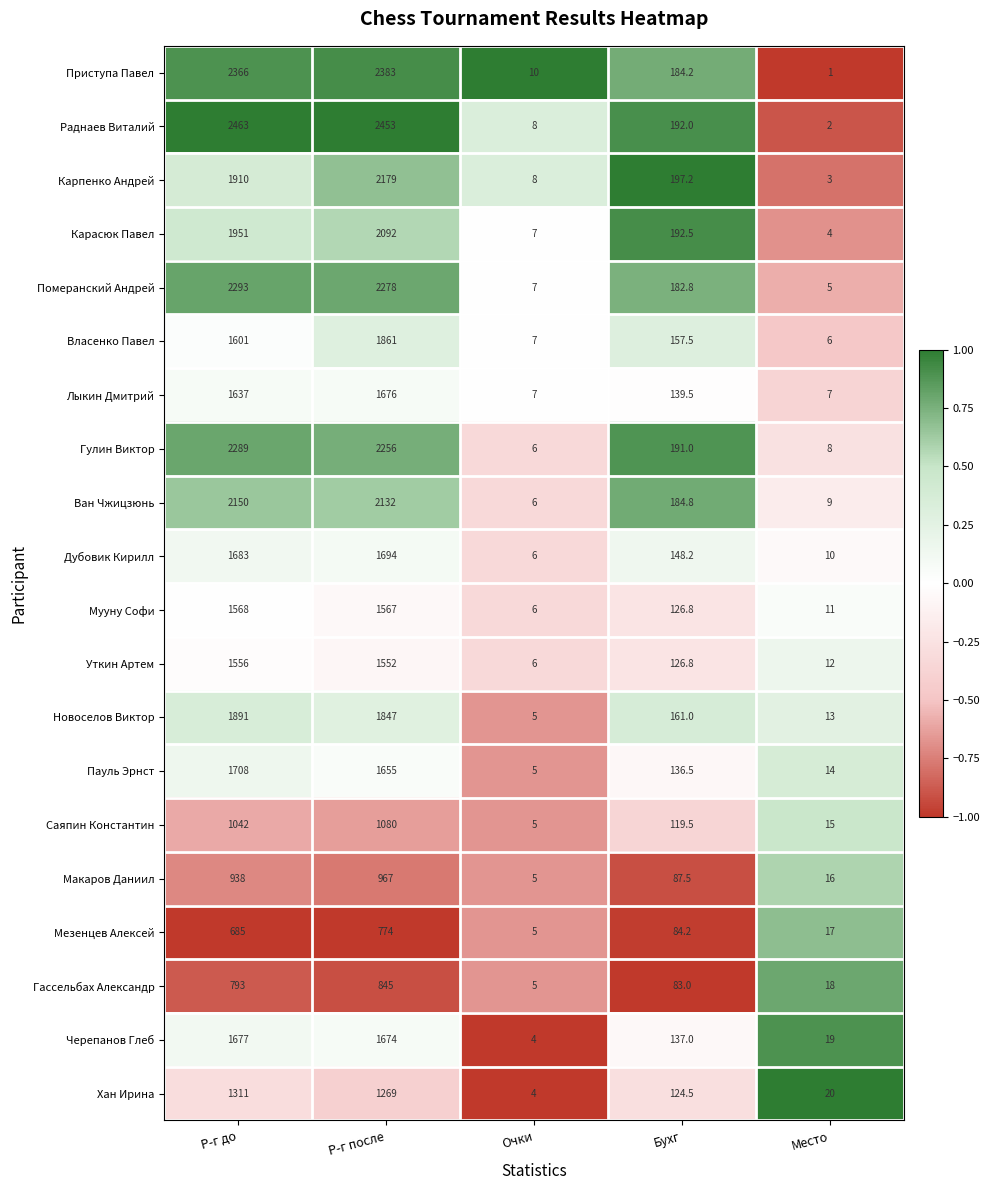

Rank the series at Место from lowest to highest value.

Приступа Павел, Раднаев Виталий, Карпенко Андрей, Карасюк Павел, Померанский Андрей, Власенко Павел, Лыкин Дмитрий, Гулин Виктор, Ван Чжицзюнь, Дубовик Кирилл, Мууну Софи, Уткин Артем, Новоселов Виктор, Пауль Эрнст, Саяпин Константин, Макаров Даниил, Мезенцев Алексей, Гассельбах Александр, Черепанов Глеб, Хан Ирина